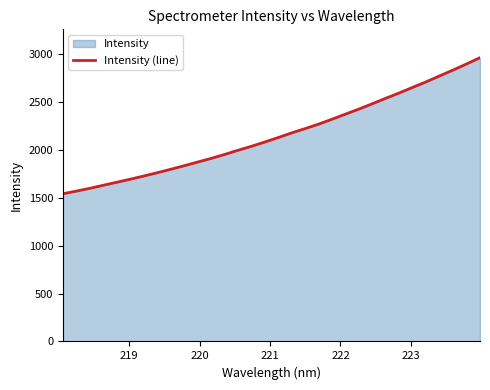

What is the average value?

2159.7